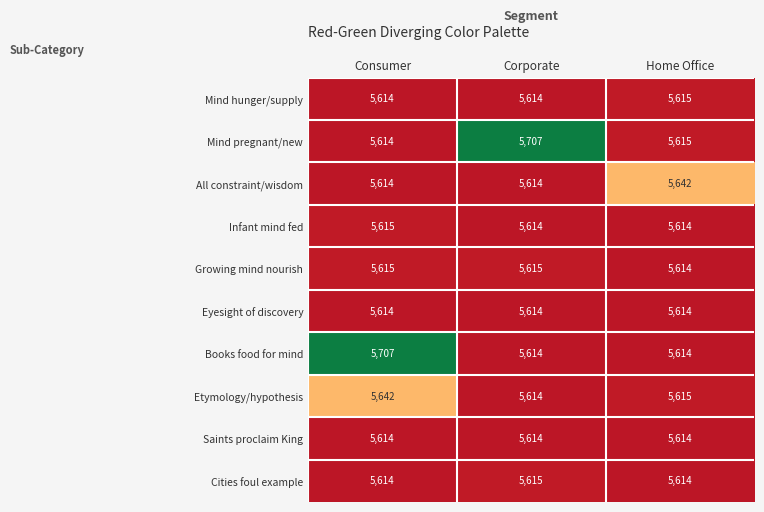

How many distinct data groups are displayed?

10